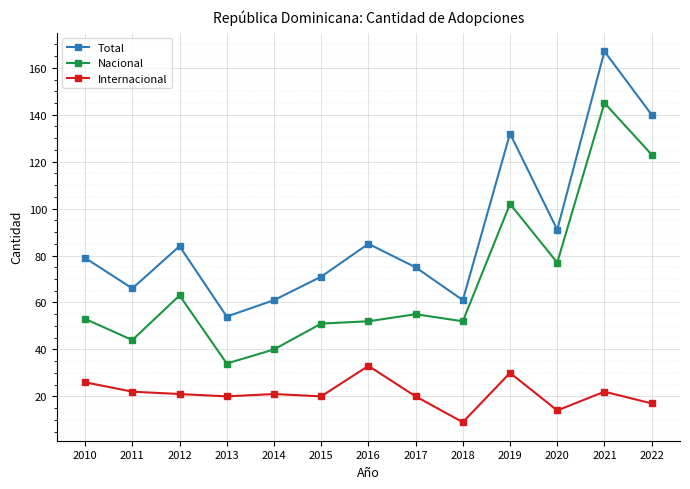

What is the value of the Total point at the 2nd from the left?

66